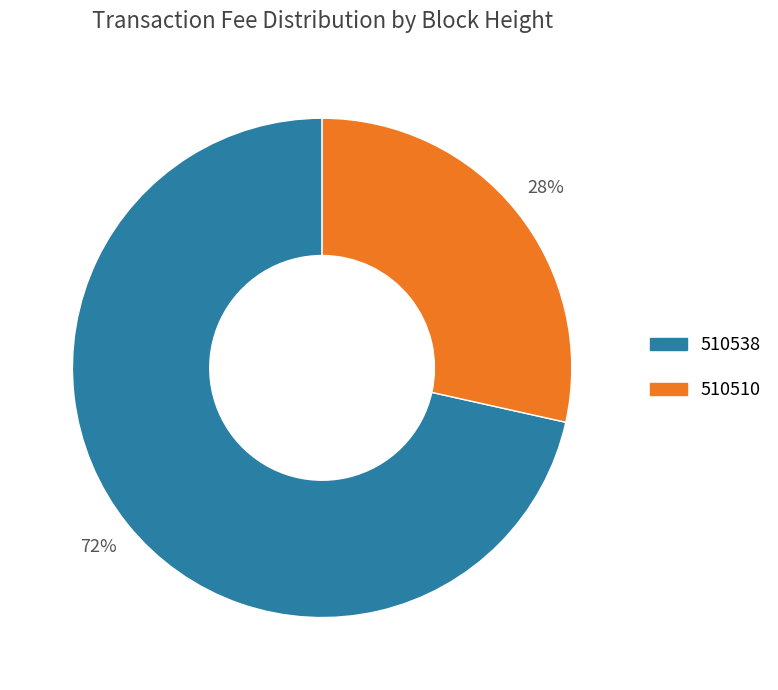

Rank the categories by value from lowest to highest.

510510, 510538